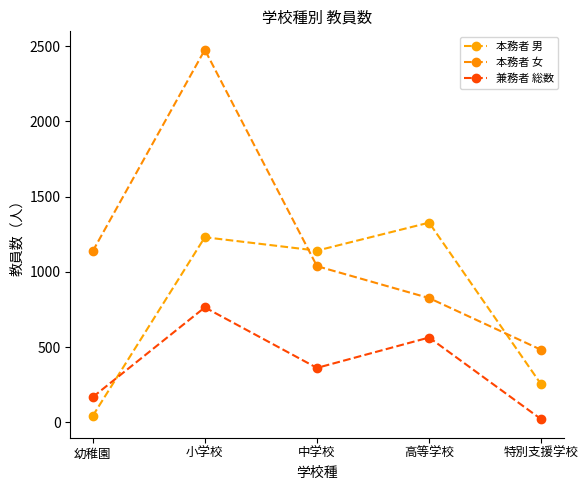

True or false: 本務者 男 has more than 0 points higher than both neighbors.

True